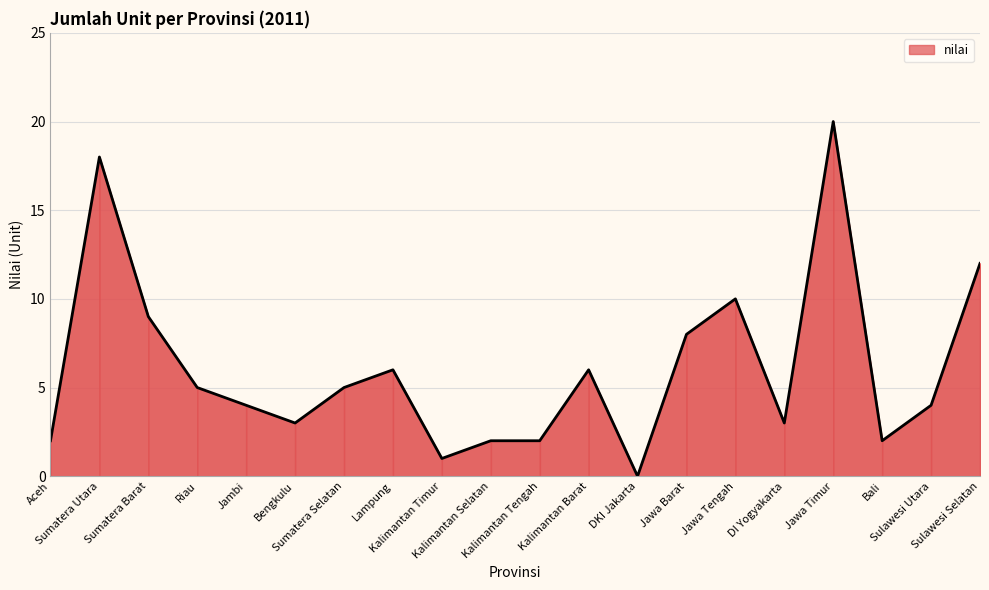

What position from the right is Sulawesi Selatan?

1